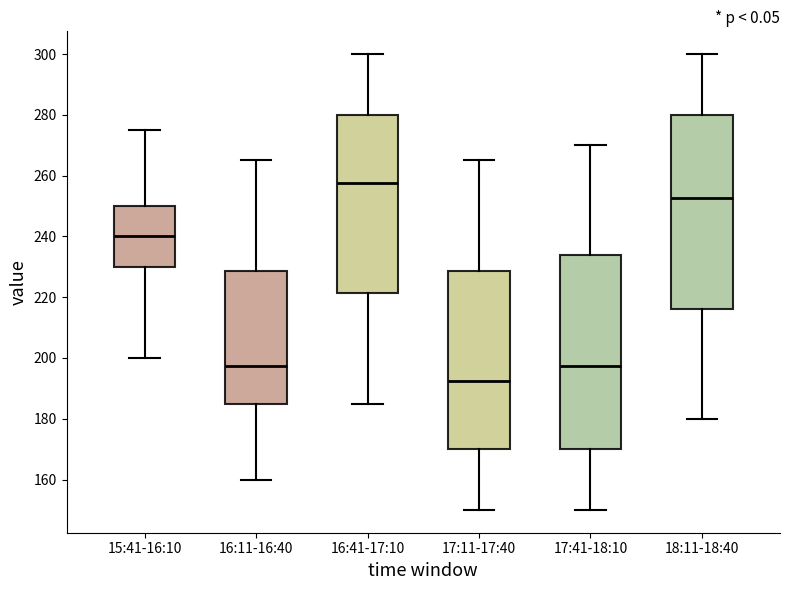

Which box's median line is the lowest?

17:11-17:40